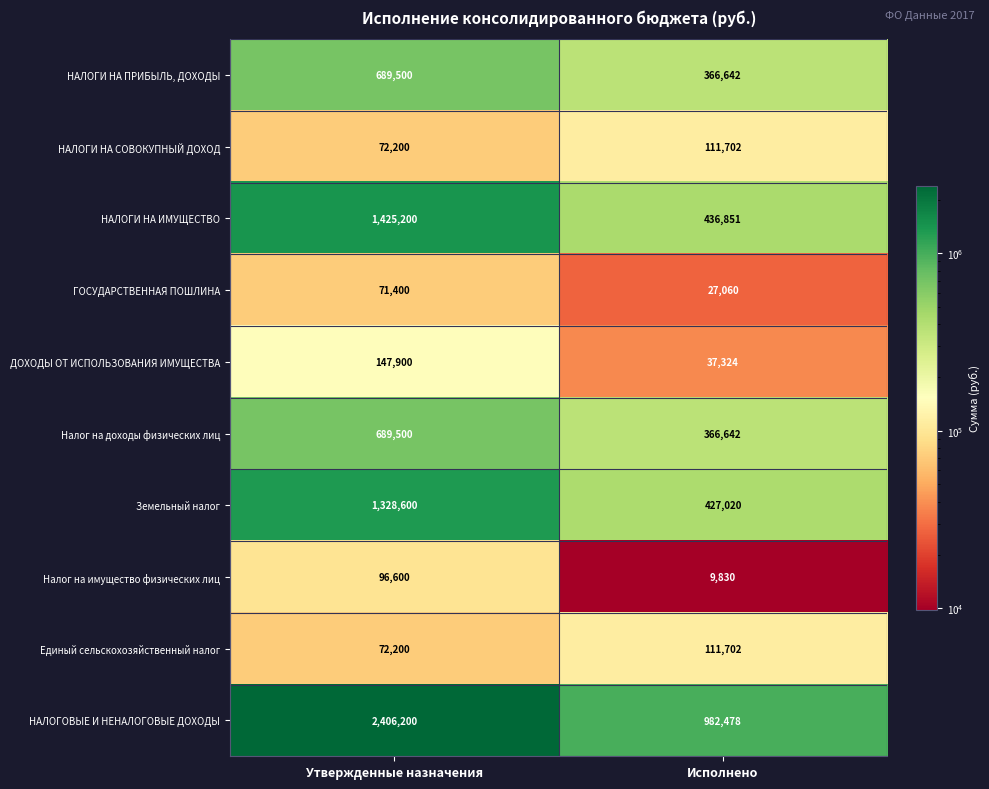

What is the total value across all series at Утвержденные назначения?

6999300